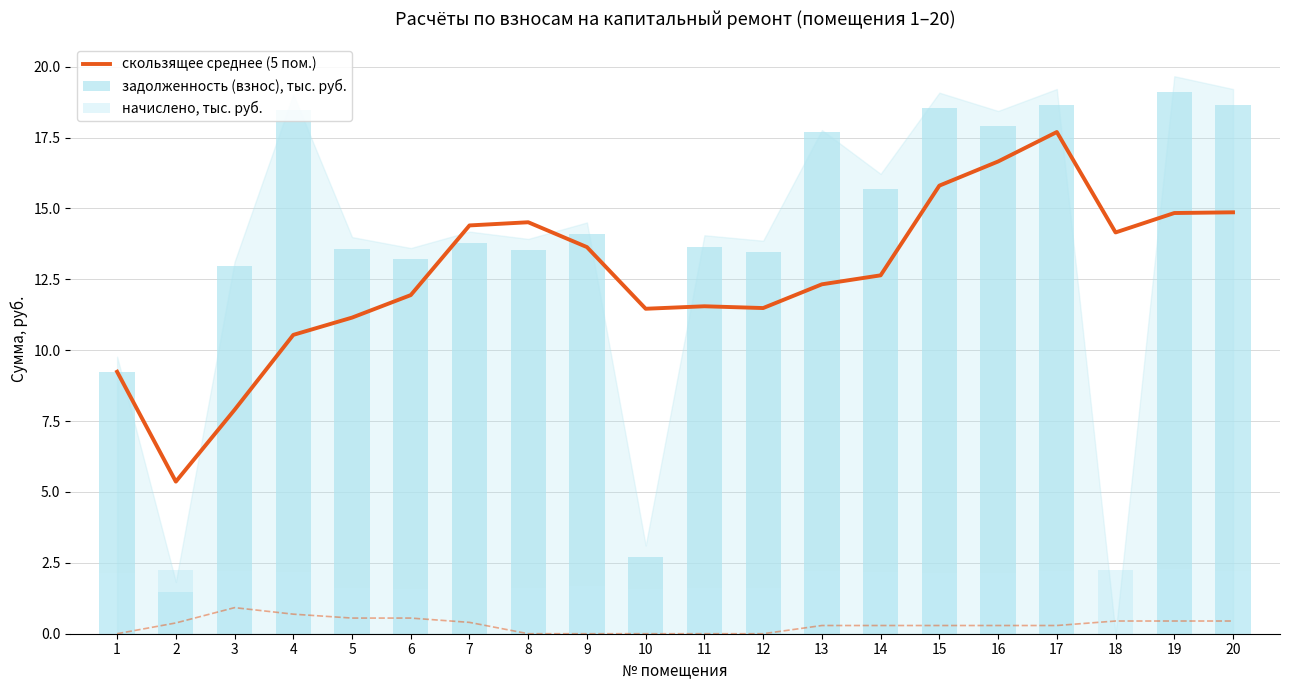

What is the sum of the скользящее среднее (5 пом.) values at 14 and 6?

24.6